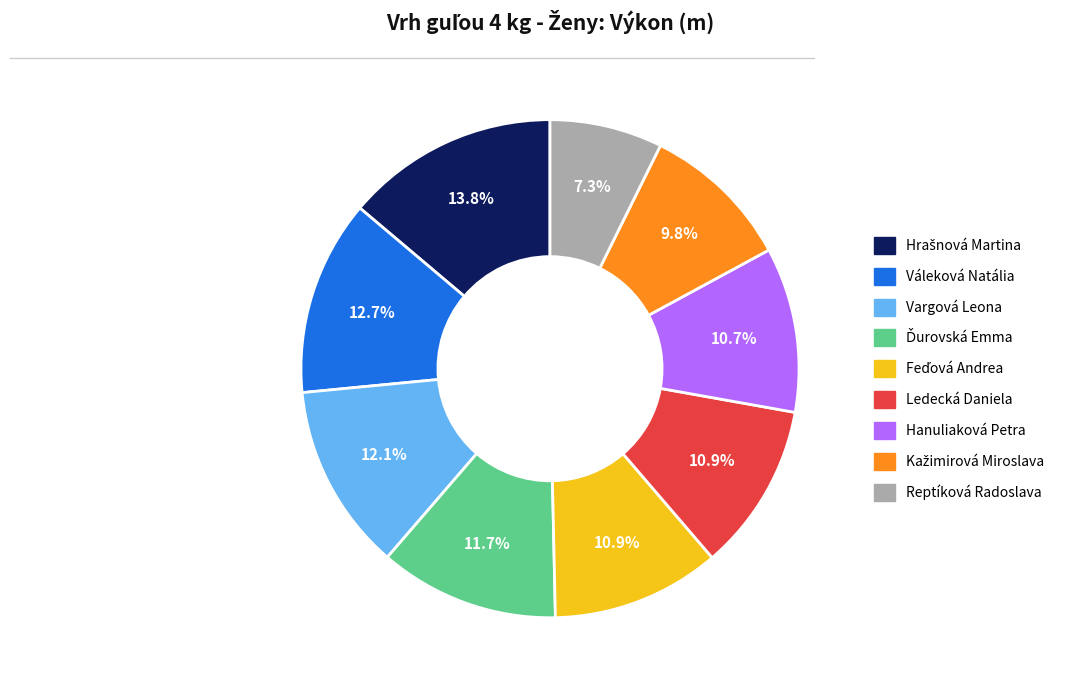

What percentage is NOT represented by Ledecká Daniela?

89.1%